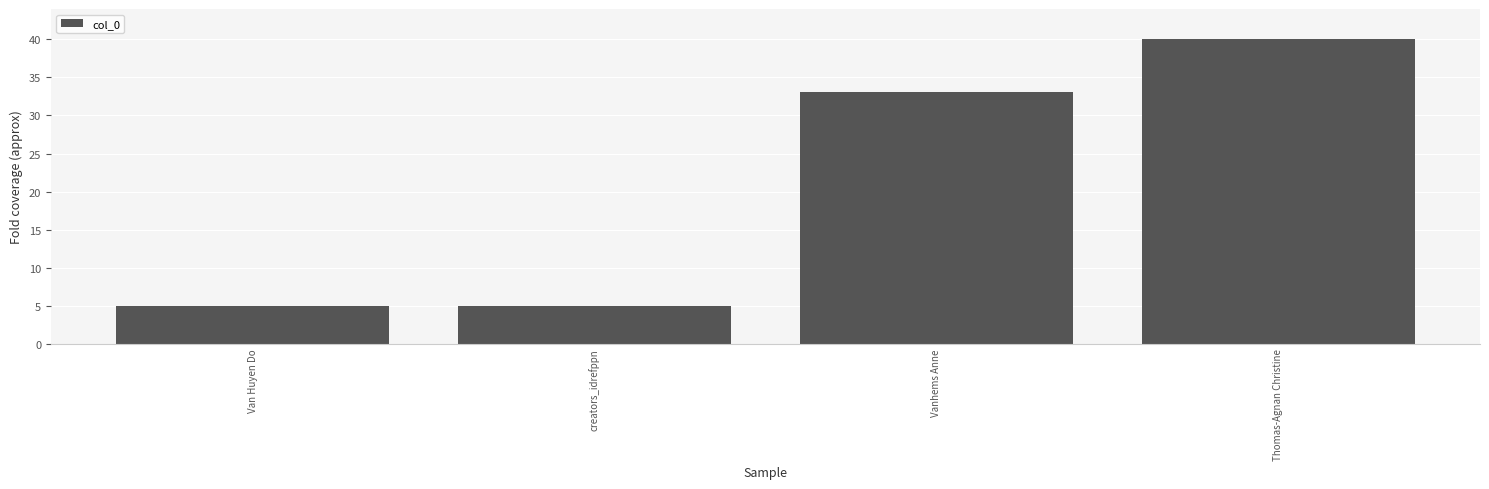

True or false: the data shows 2.4 at Van Huyen Do.

False